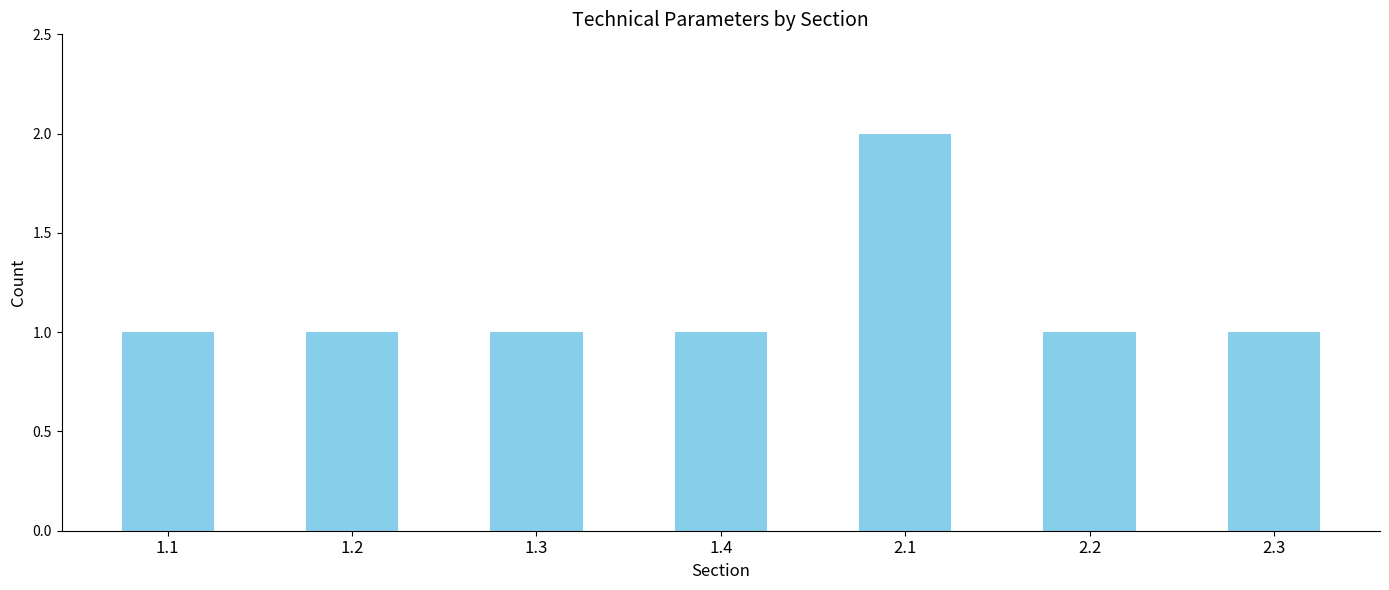

What is the change in value from 2.1 to 2.3?

-1